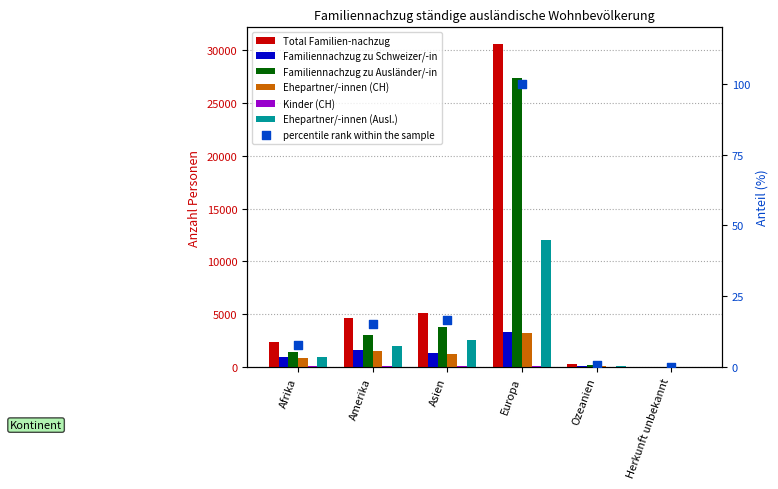

What is the total value across all series at Europa?

76588